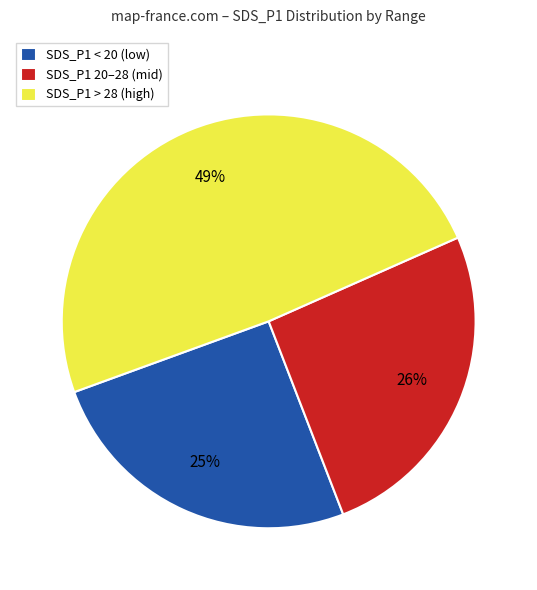

What is the ratio of the value at SDS_P1 20–28 (mid) to the value at SDS_P1 < 20 (low)?

1.0